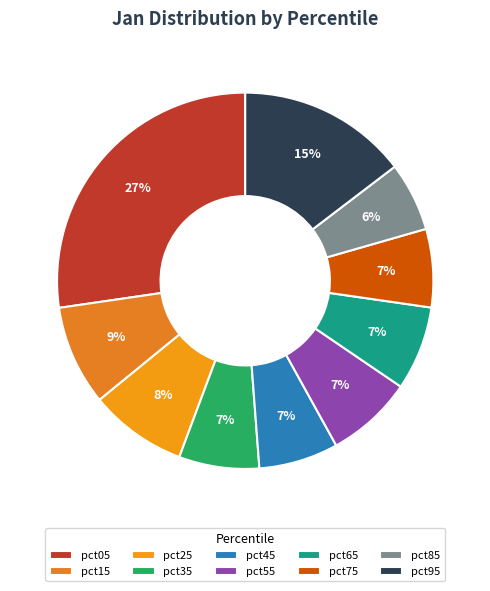

Count the number of slices in the pie.

10